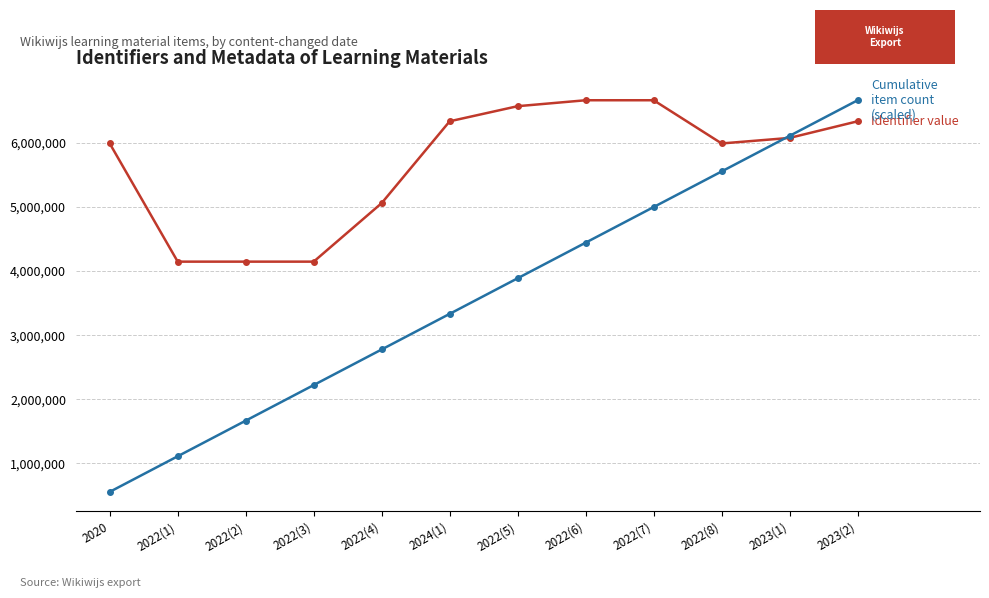

What is the total value across all series at 2022(8)?

11545021.8